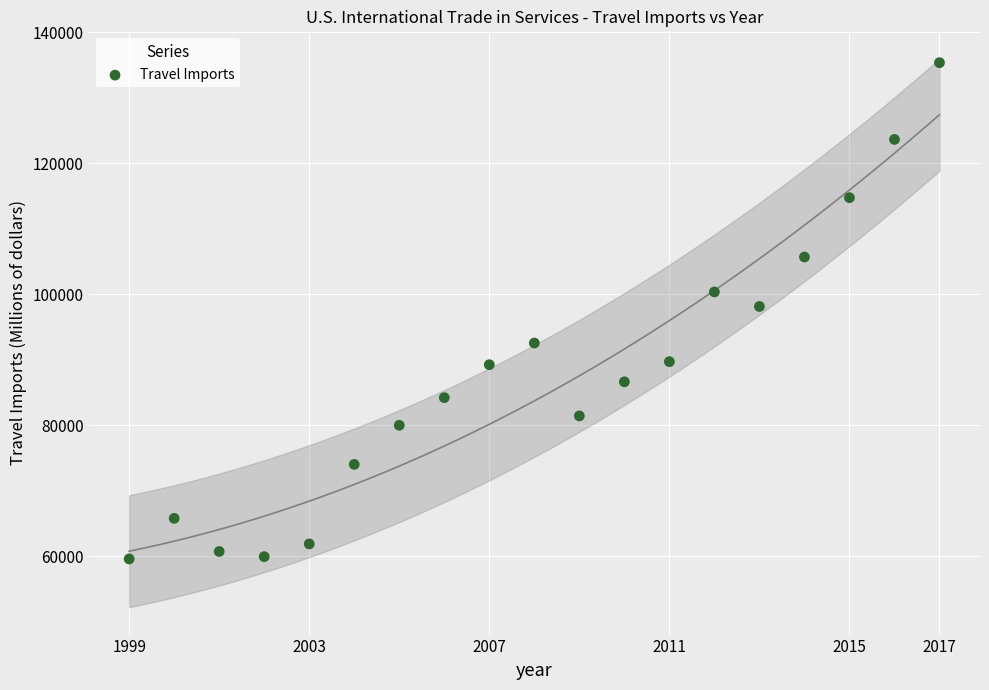

What is the range of X values (max minus min)?

18